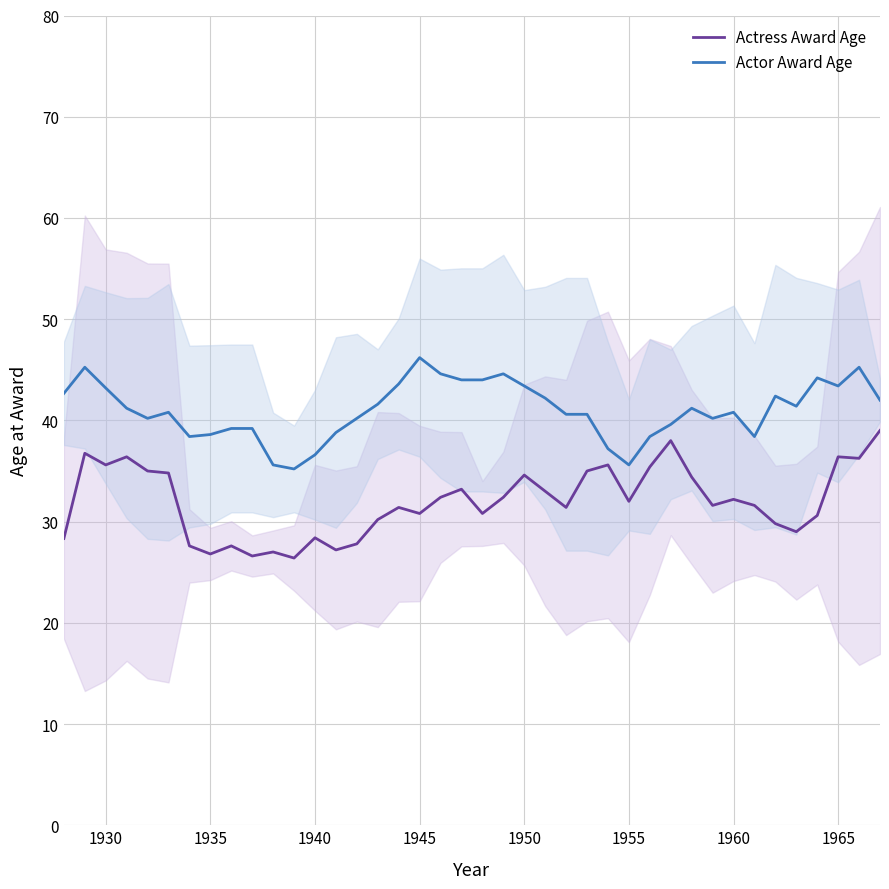

True or false: Actor Award Age has a value of 68.6 at 1950.

False